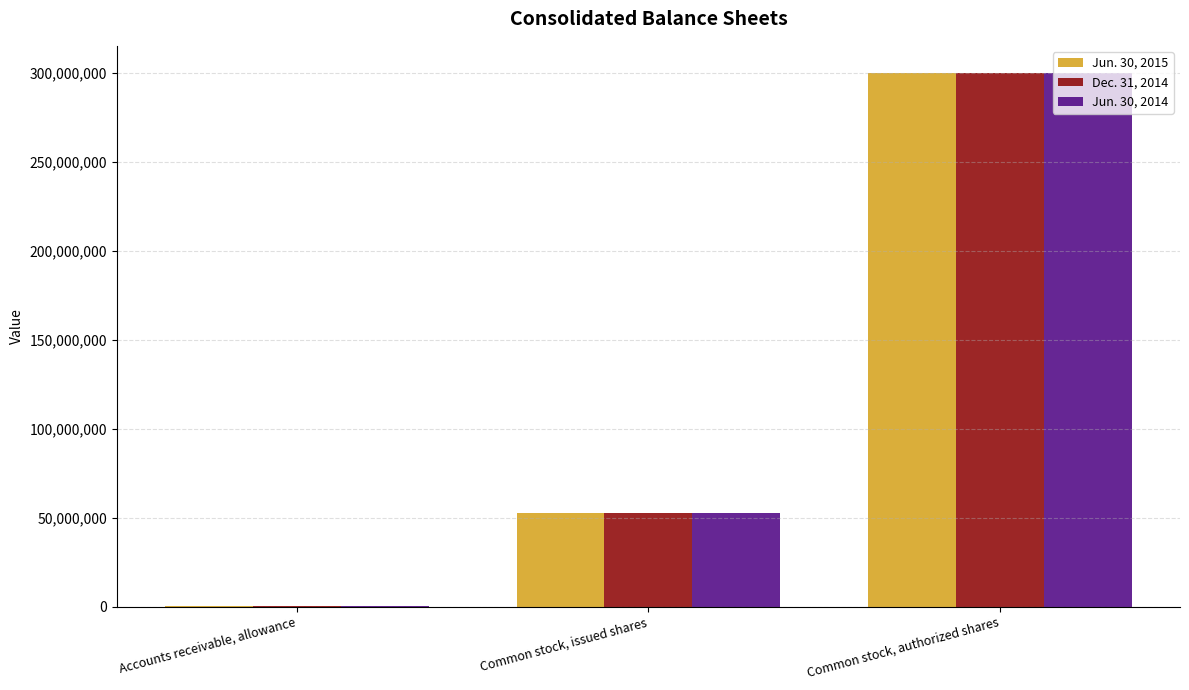

Which series has the largest range (max minus min)?

Jun. 30, 2015